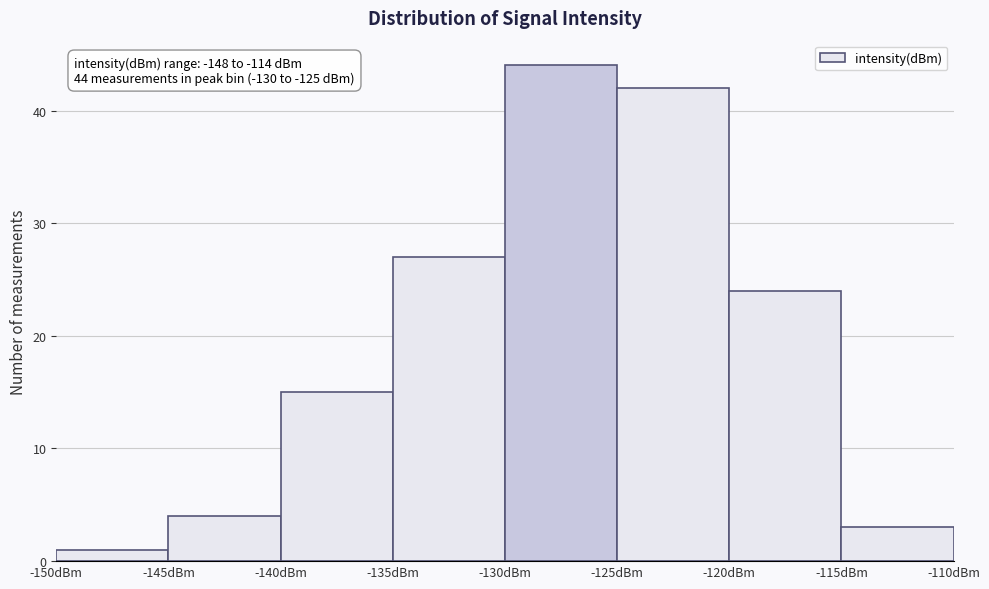

Which range on the x-axis has the tallest bar?

-130 to -125